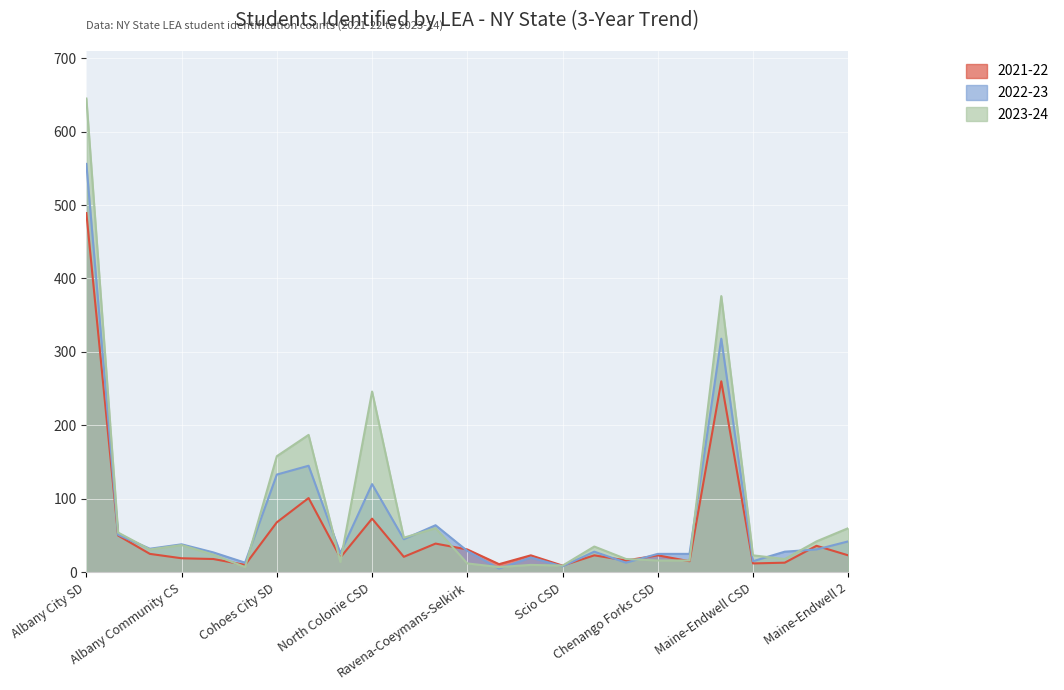

How many times do 2023-24 and 2021-22 cross each other?

7